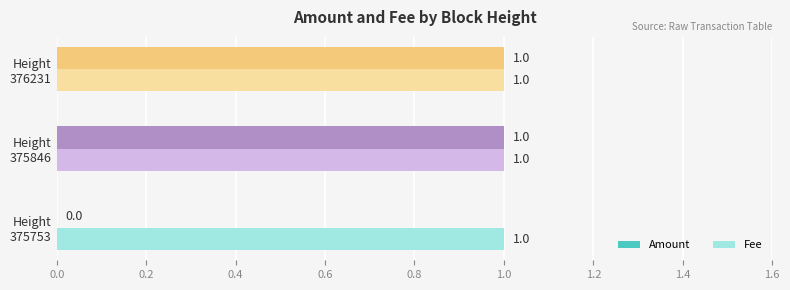

What is the sum of all Fee values?

3